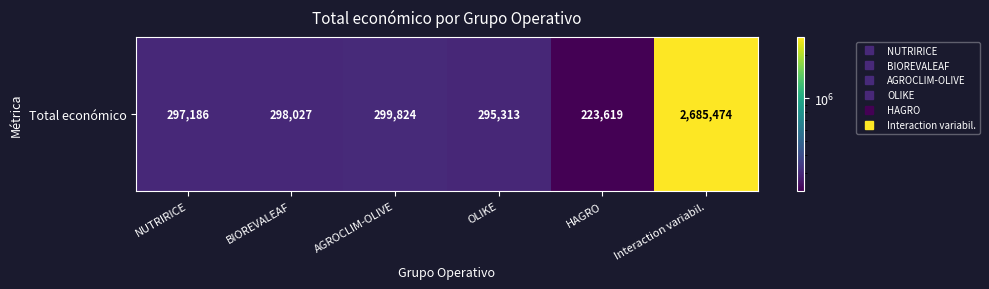

What is the minimum value shown in the chart?

223619